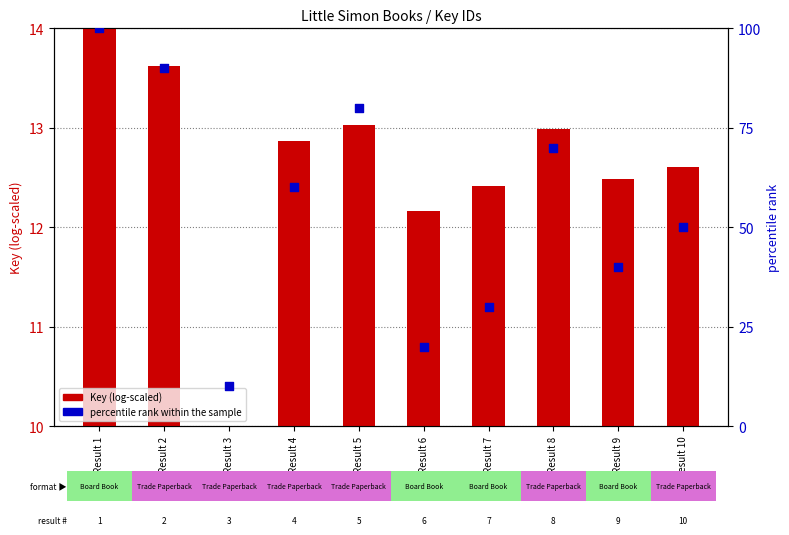

Between Result 8 and Result 2, which is larger?

Result 2